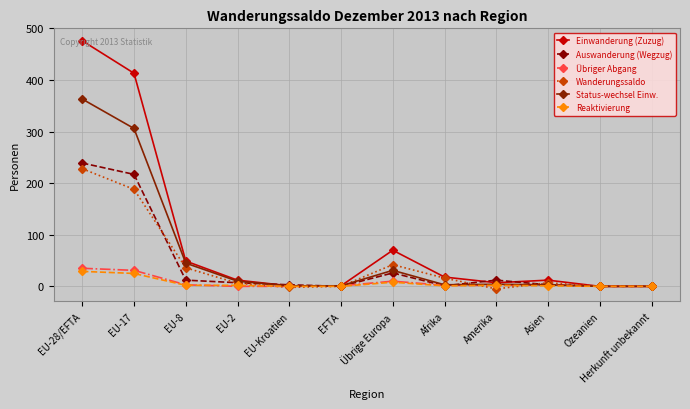

The value of Wanderungssaldo at EFTA is 0. True or false?

True